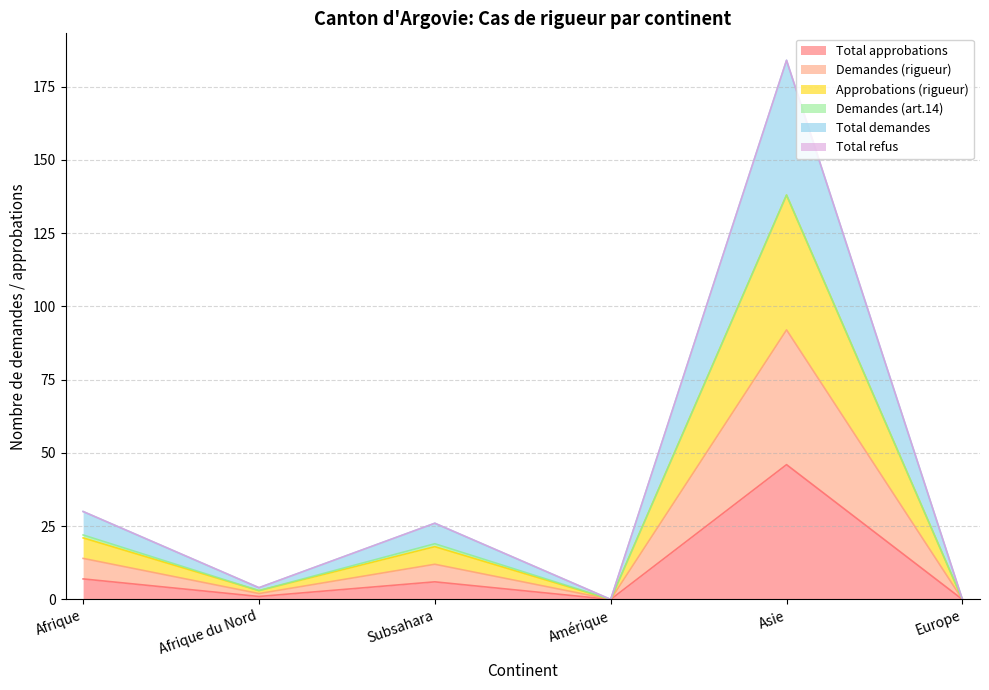

True or false: Total demandes has more than 0 interior local peaks.

True